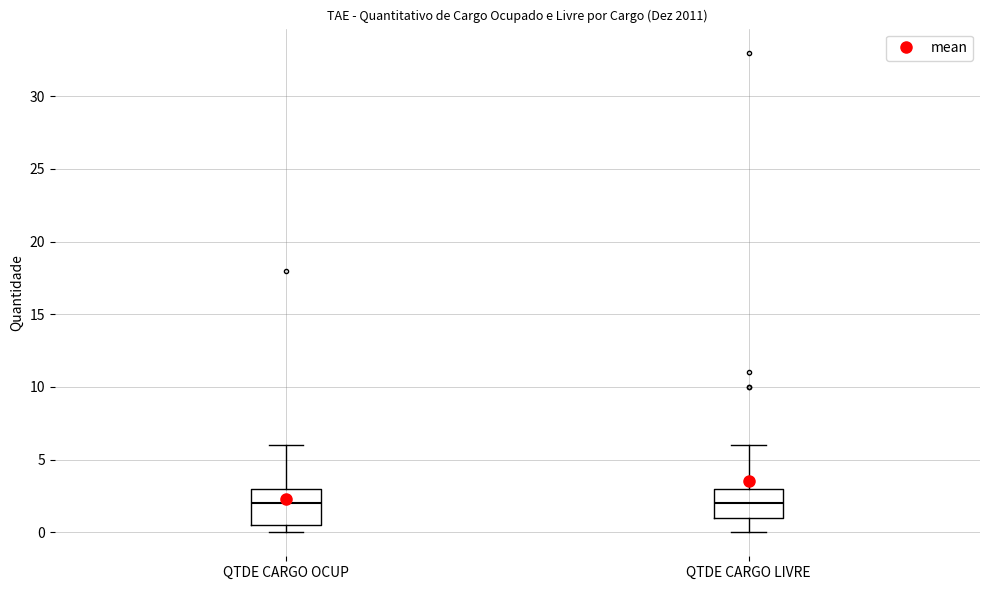

Reading left to right, read every box against the y-axis: the position of its median line, the range the box covers, and the ends of its whiskers. The values are not printed on the chart, so give them approximately, as read against the axis.

QTDE CARGO OCUP: median 2.0, box 0.5 to 3.0, whiskers 0.0 to 6.0
QTDE CARGO LIVRE: median 2.0, box 1.0 to 3.0, whiskers 0.0 to 6.0